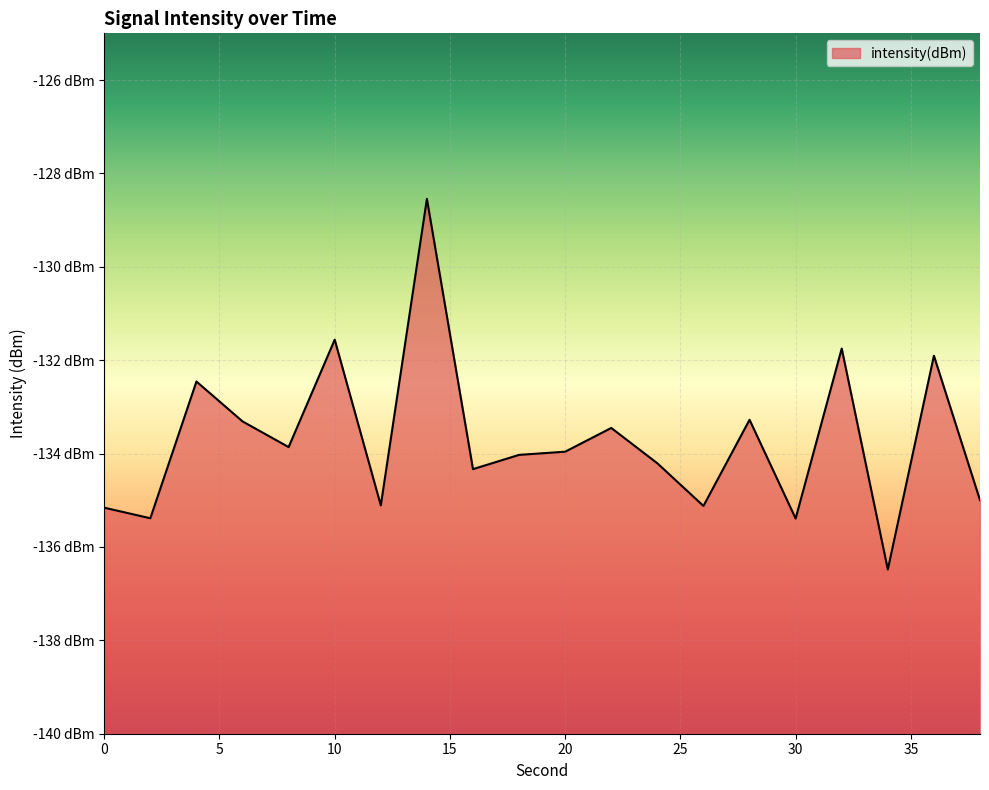

Where does the data first go above -133?

4